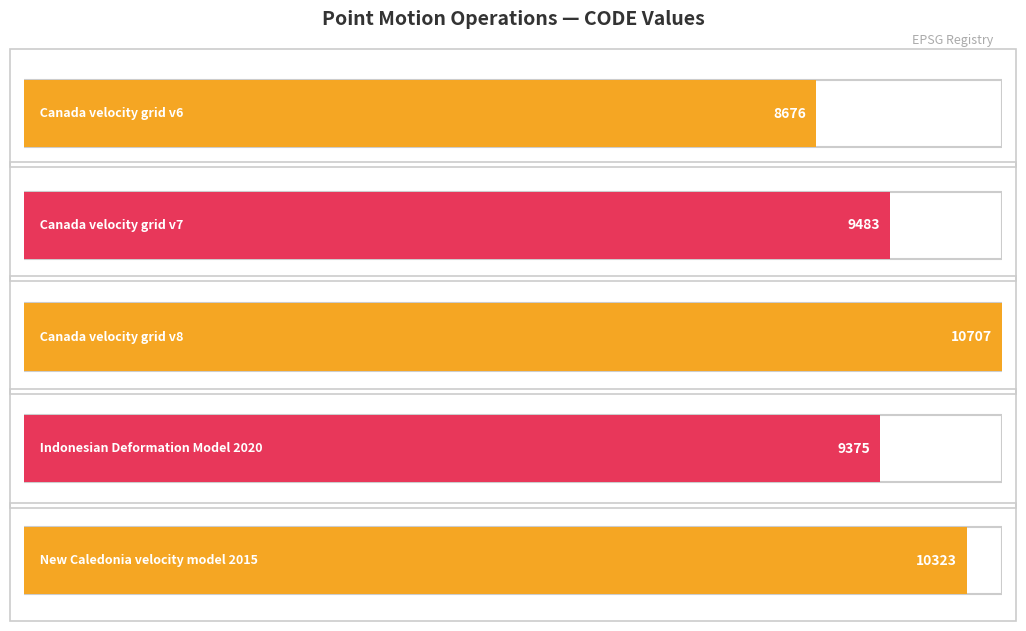

Reading left to right, extract all data points from this chart.

8676	9483	10707	9375	10323